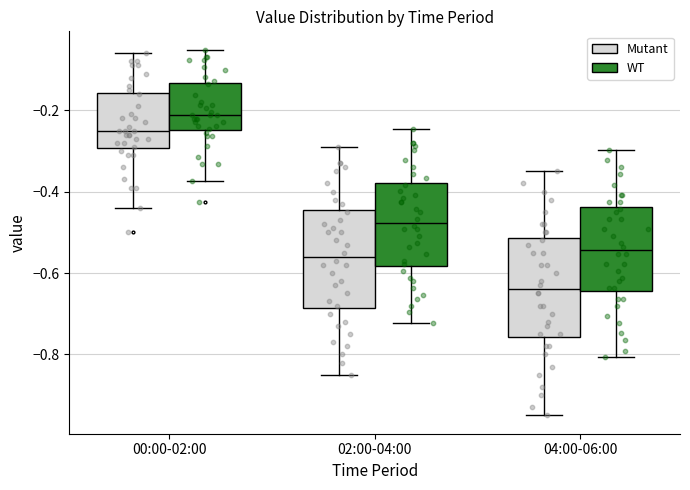

Reading left to right, transcribe this box plot: for each box, give where its median line is, the range the box spans, and where its two whiskers end, as read against the y-axis. The values are not printed on the chart, so give them approximately, as read against the axis.

00:00-02:00 (Mutant): median -0.24, box -0.30 to -0.16, whiskers -0.44 to -0.06
00:00-02:00 (WT): median -0.22, box -0.24 to -0.14, whiskers -0.38 to -0.06
02:00-04:00 (Mutant): median -0.56, box -0.68 to -0.44, whiskers -0.84 to -0.28
02:00-04:00 (WT): median -0.48, box -0.58 to -0.38, whiskers -0.72 to -0.24
04:00-06:00 (Mutant): median -0.64, box -0.76 to -0.52, whiskers -0.94 to -0.34
04:00-06:00 (WT): median -0.54, box -0.64 to -0.44, whiskers -0.80 to -0.30